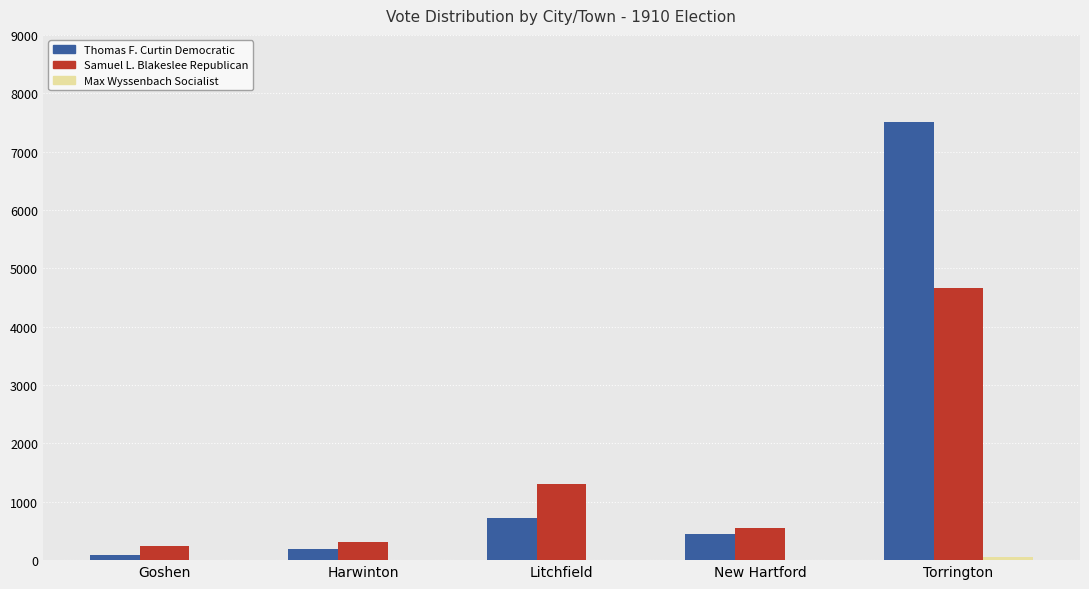

Which label corresponds to the largest value in the chart?

Torrington